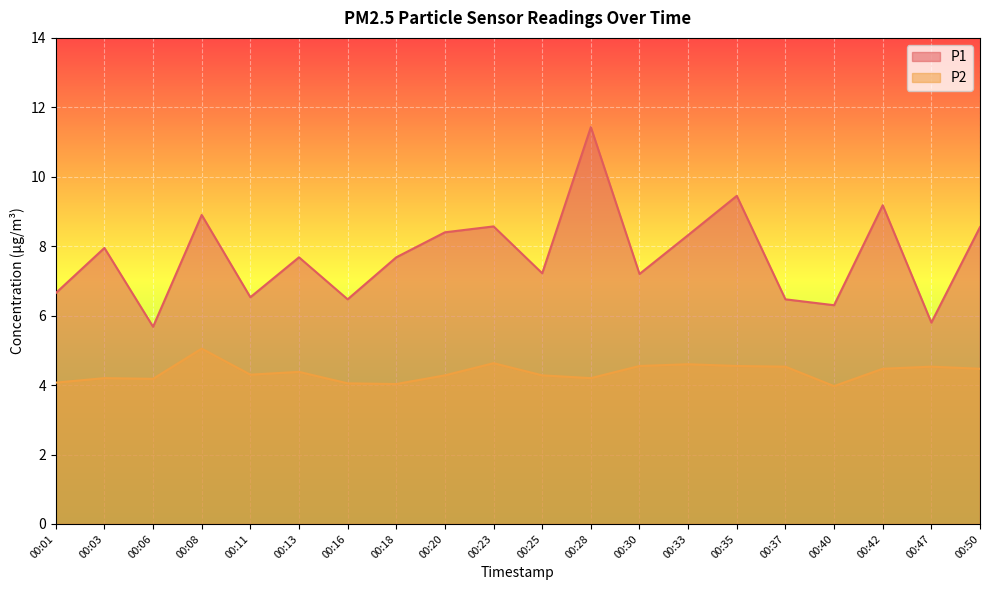

The value of P1 at 00:20 is 8.4. True or false?

True